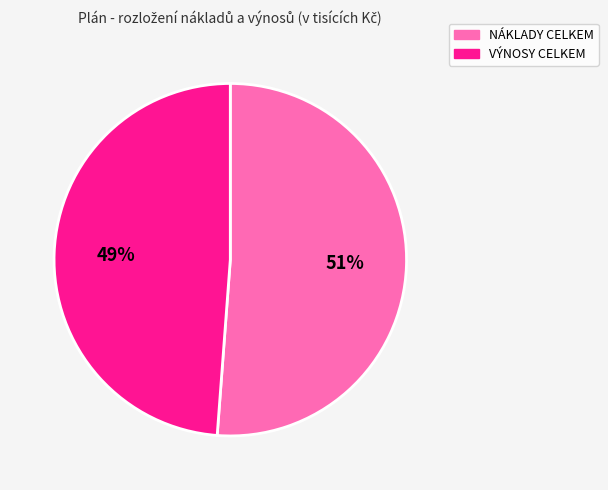

Count the number of slices in the pie.

2